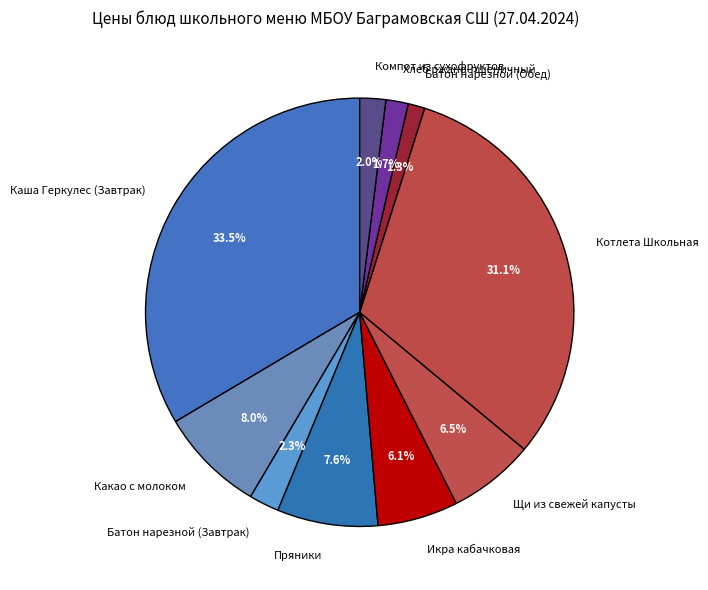

Which slice is the largest?

Каша Геркулес (Завтрак)